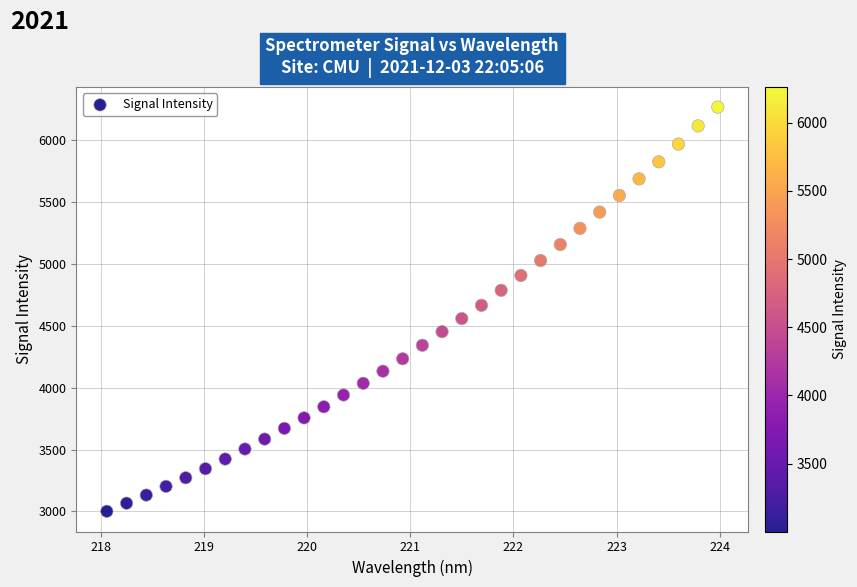

What is the range of X values (max minus min)?

5.9